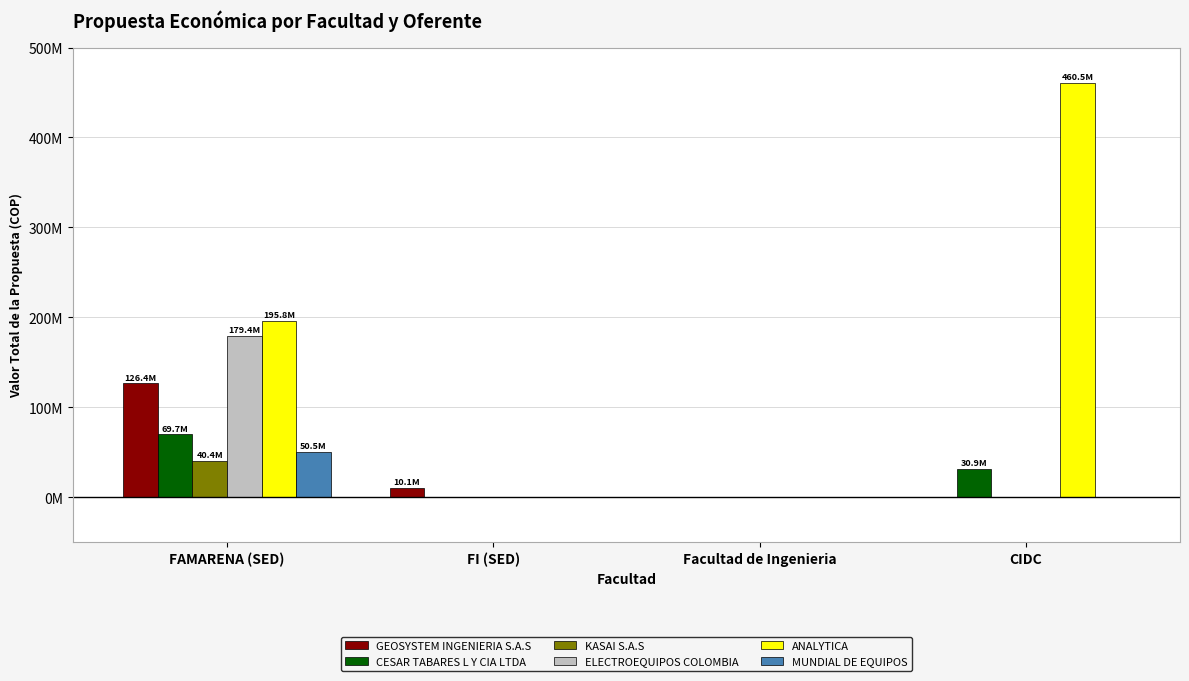

List the series in order of their peak value, lowest first.

KASAI S.A.S, MUNDIAL DE EQUIPOS, CESAR TABARES L Y CIA LTDA, GEOSYSTEM INGENIERIA S.A.S, ELECTROEQUIPOS COLOMBIA, ANALYTICA